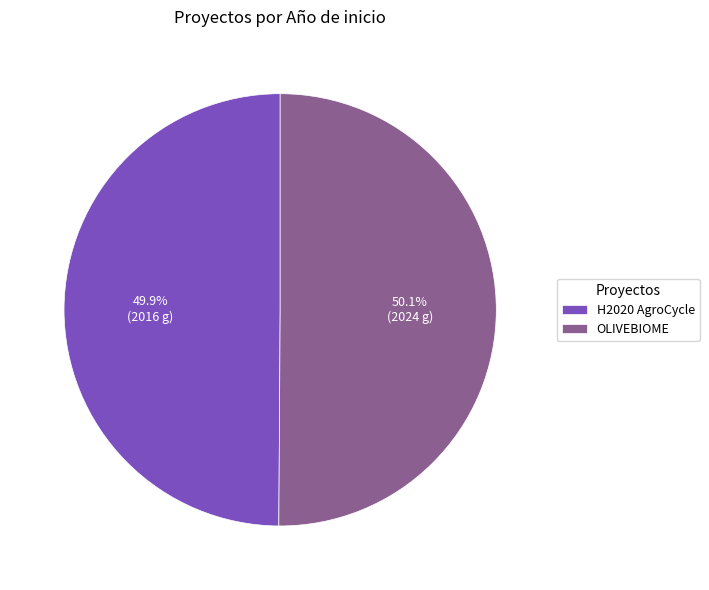

What is the ratio of the value at OLIVEBIOME to the value at H2020 AgroCycle?

1.0